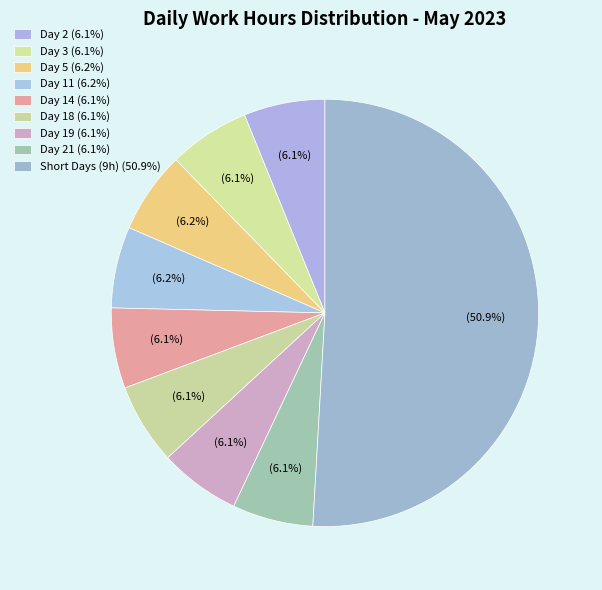

Count the number of slices in the pie.

9